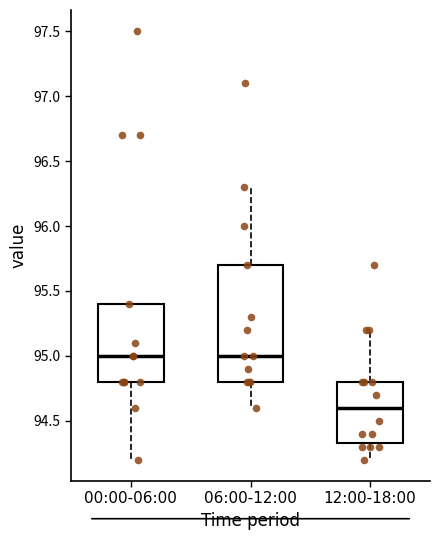

Where does the lower whisker of the box for 06:00-12:00 end on the y-axis? The values are not printed on the chart, so give them approximately, as read against the axis.

94.60